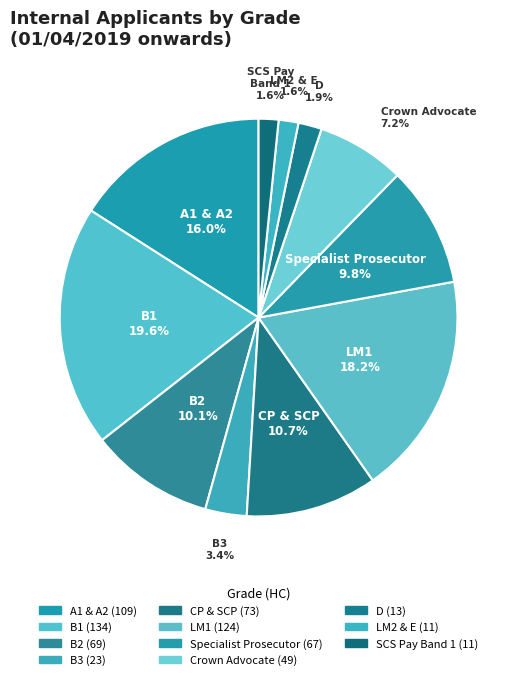

To the nearest percent, what portion does B1 represent?

20%